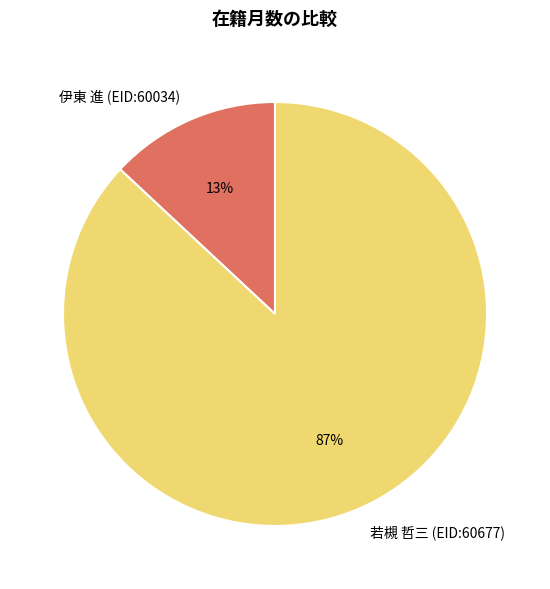

Is 伊東 進 (EID:60034) the majority of the pie?

No